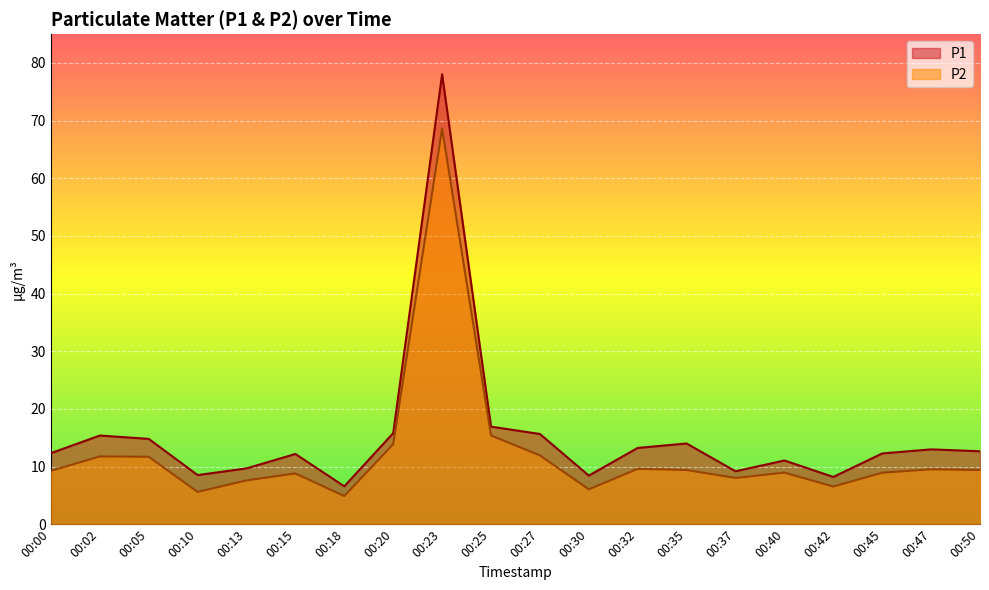

True or false: P2 and P1 cross at least once.

False